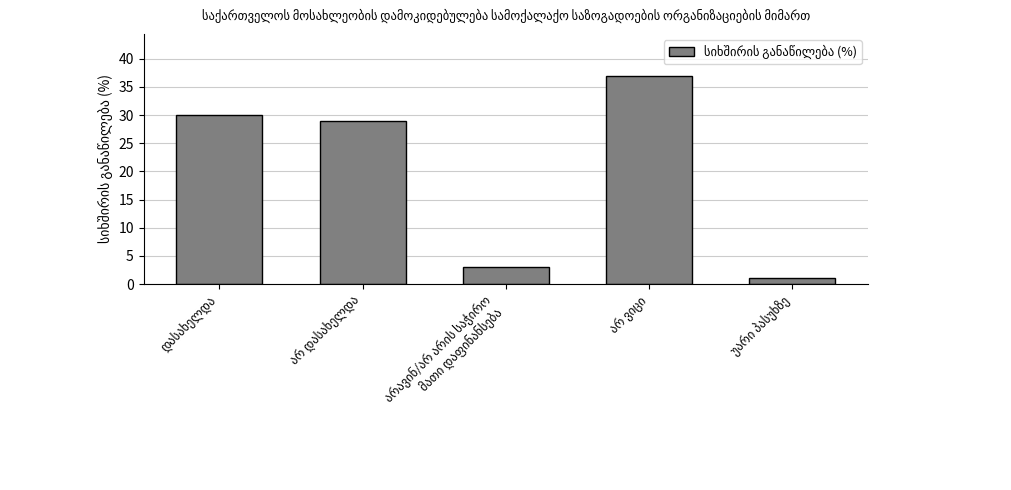

What is the greatest value displayed?

37